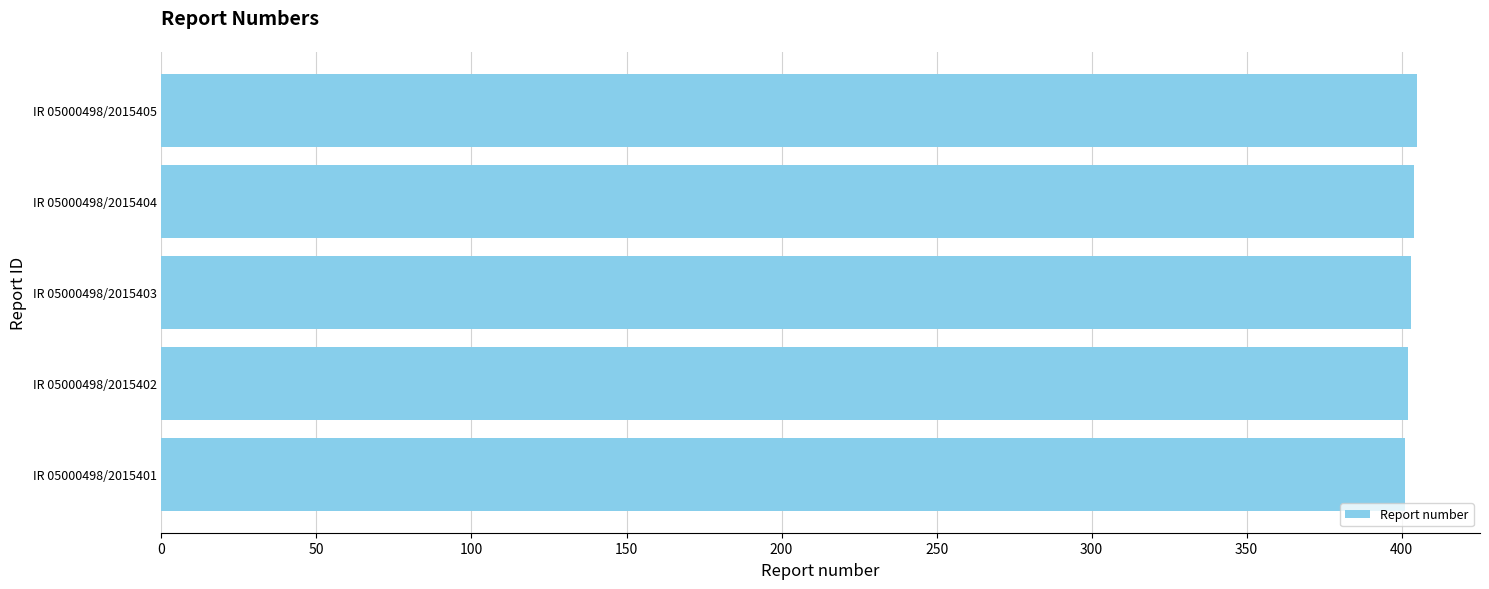

What is the greatest value displayed?

405